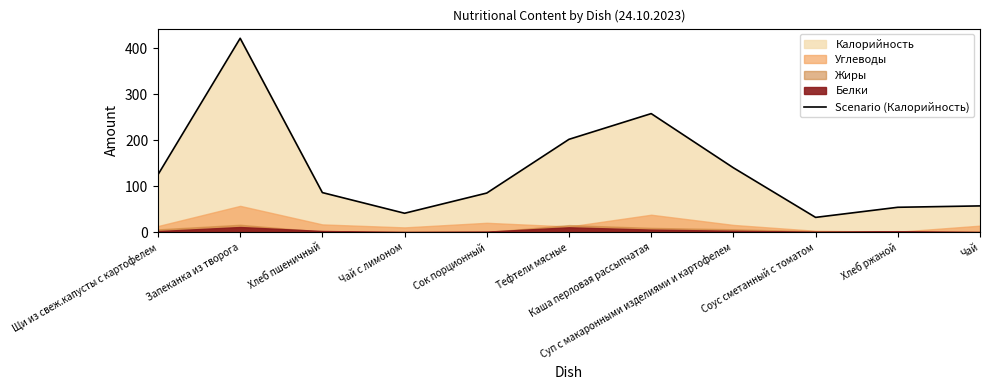

What is the difference between the second highest and minimum values?

226